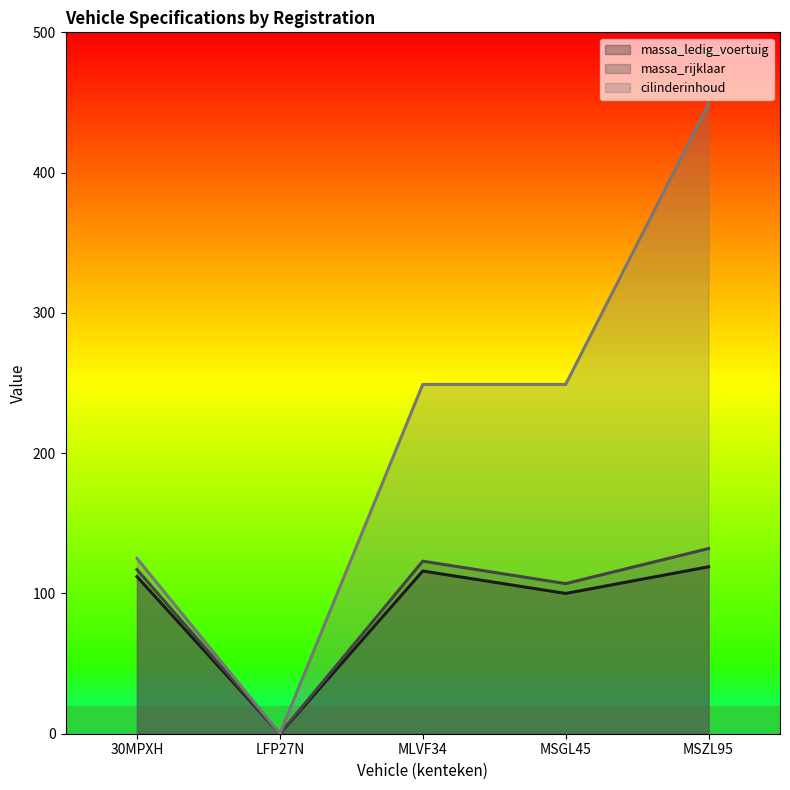

Does the chart display data point markers on the line(s)?

No